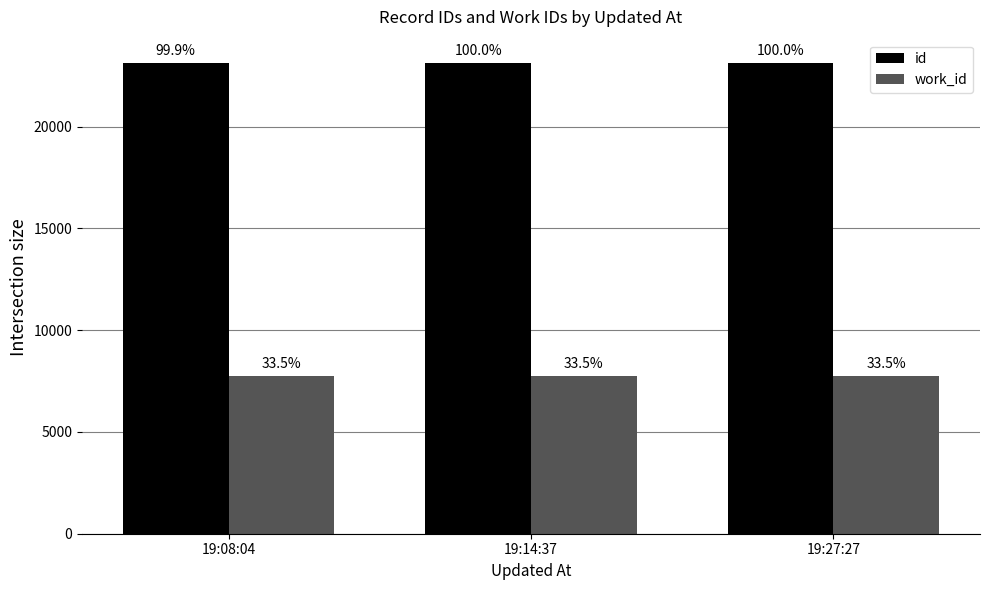

What is the difference between the id values at 19:08:04 and 19:14:37?

5